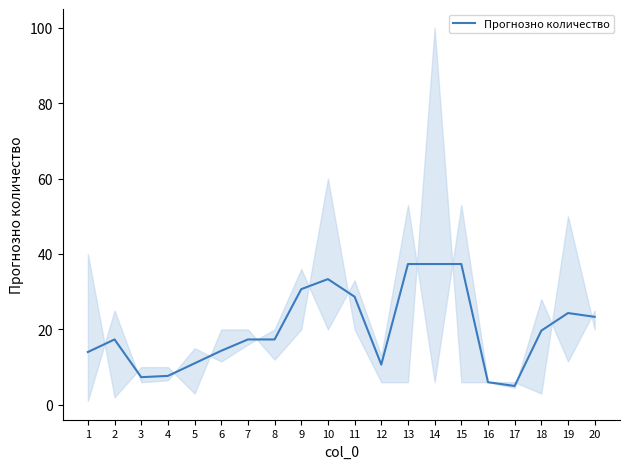

What is the minimum value shown in the chart?

5.0